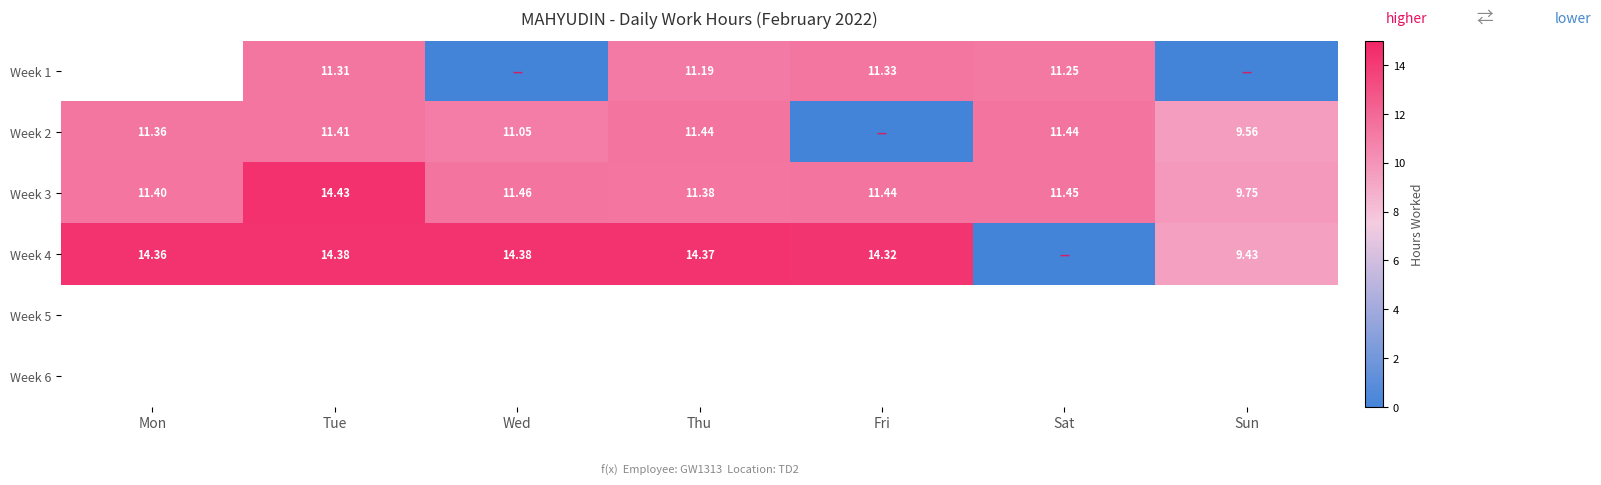

List the labels in order of Week 3 value, largest first.

Tue, Wed, Sat, Fri, Mon, Thu, Sun